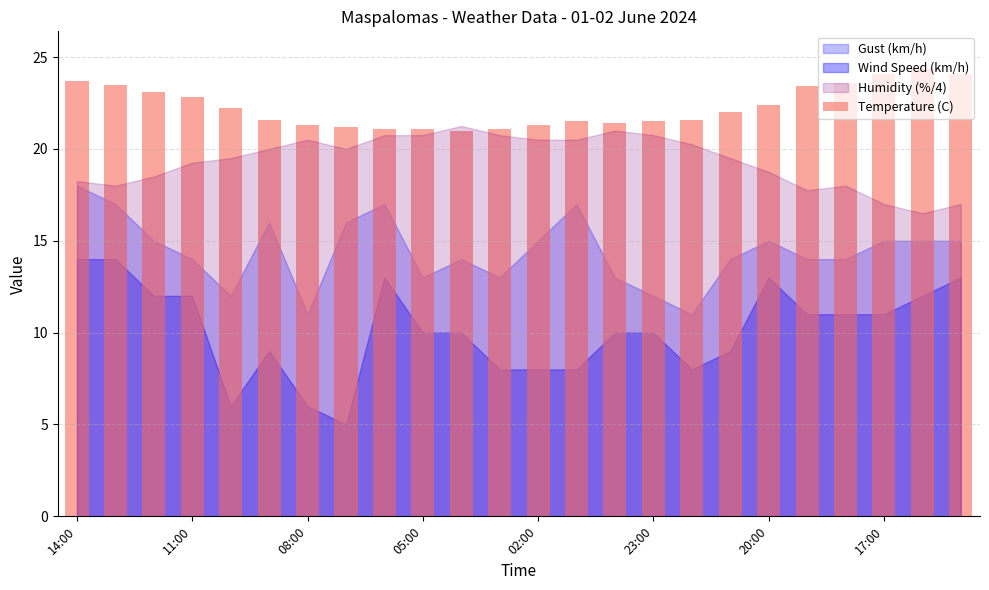

Does the chart contain any negative values?

No